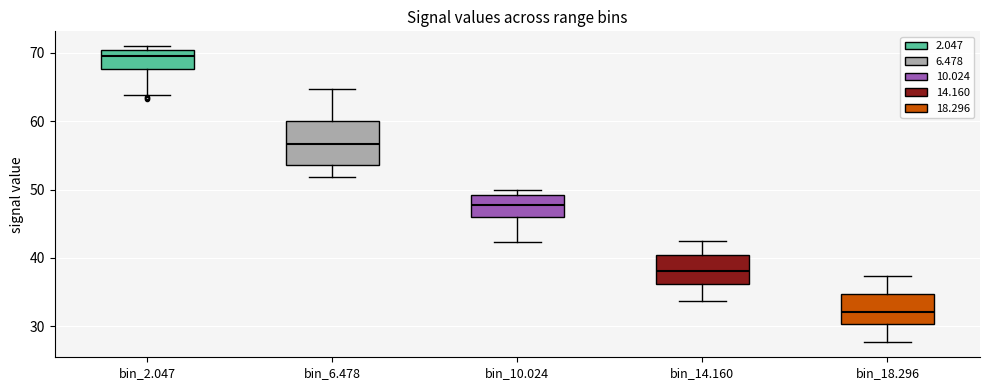

Reading left to right, transcribe this box plot: for each box, give where its median line is, the range the box spans, and where its two whiskers end, as read against the y-axis. The values are not printed on the chart, so give them approximately, as read against the axis.

bin_2.047: median 70 (just below the box's upper edge), box 68 to 70, whiskers 64 to 71
bin_6.478: median 57, box 54 to 60, whiskers 52 to 65
bin_10.024: median 48, box 46 to 49, whiskers 42 to 50
bin_14.160: median 38, box 36 to 40, whiskers 34 to 42
bin_18.296: median 32, box 30 to 35, whiskers 28 to 37